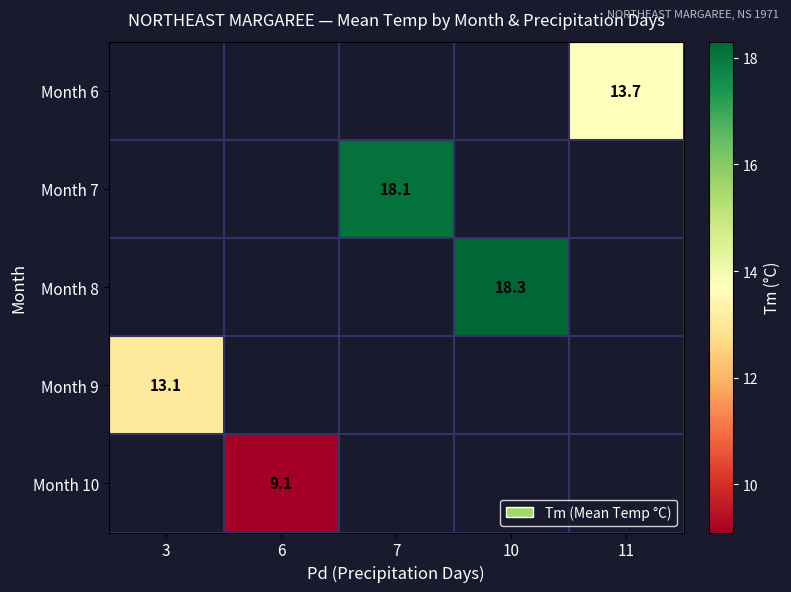

True or false: Month 10 has a value of 14.8 at 6.

False